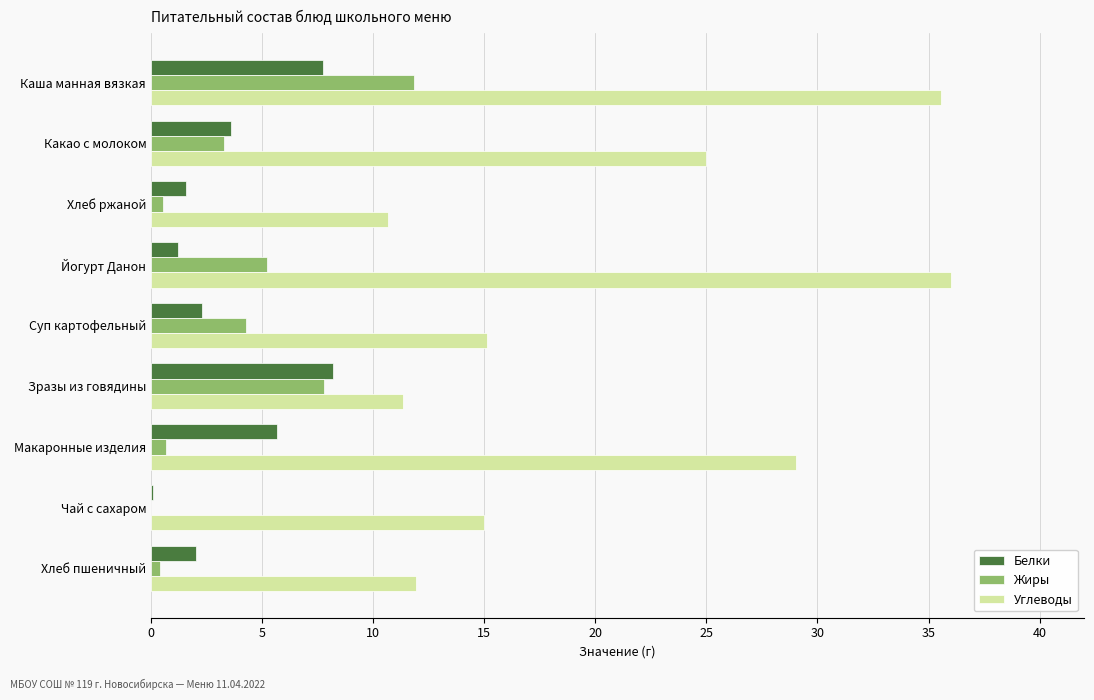

At which category is the sum across all series the highest?

Каша манная вязкая